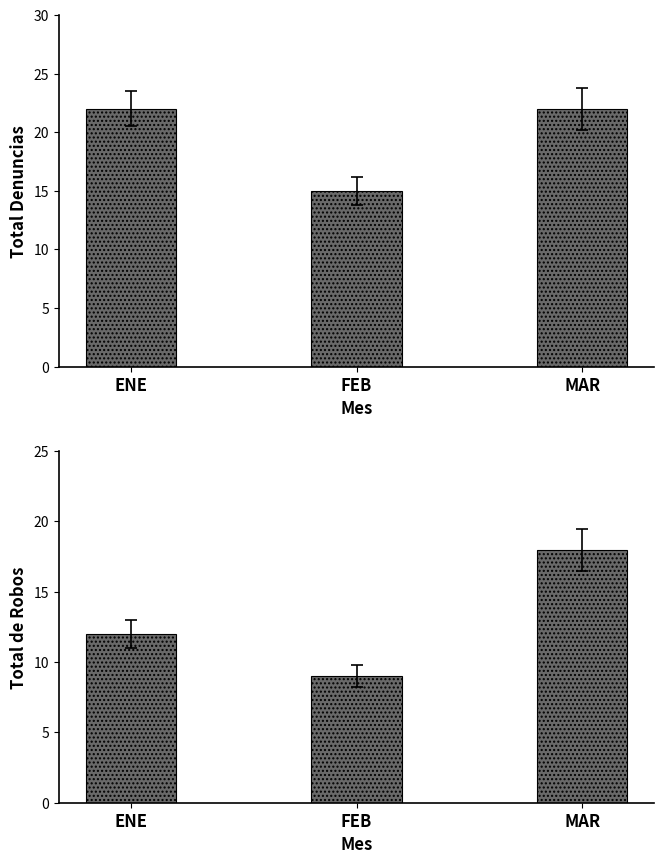

What is the difference between the maximum and minimum values in the Total de Robos series?

9